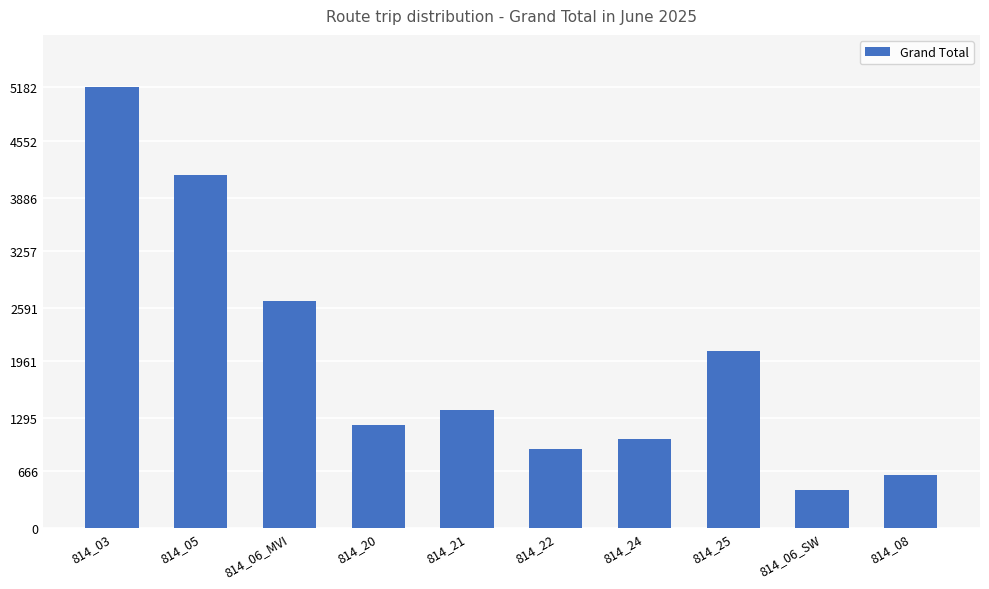

Which label corresponds to the smallest value in the chart?

814_06_SW